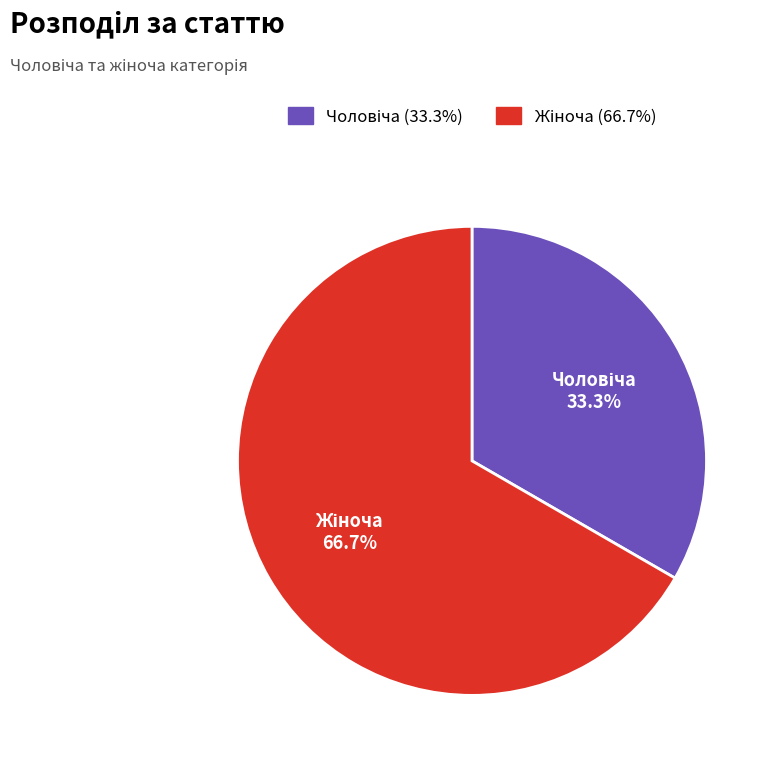

Is there a majority slice in this chart?

Yes